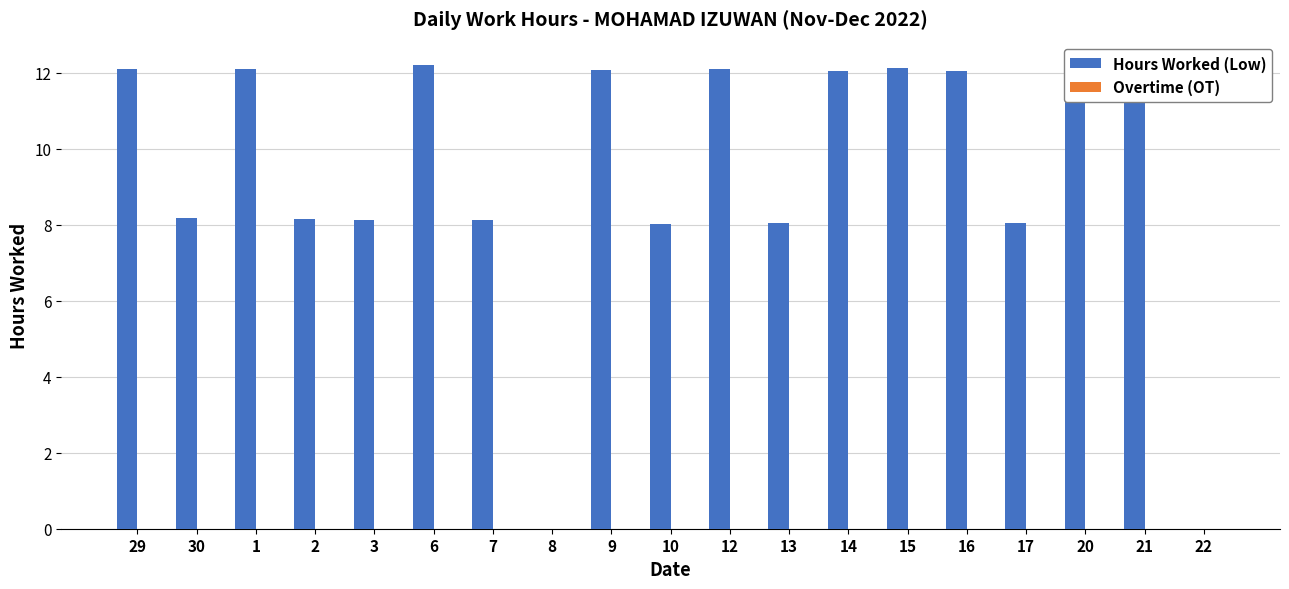

What is the sum of the values at 10 and 1?

20.1